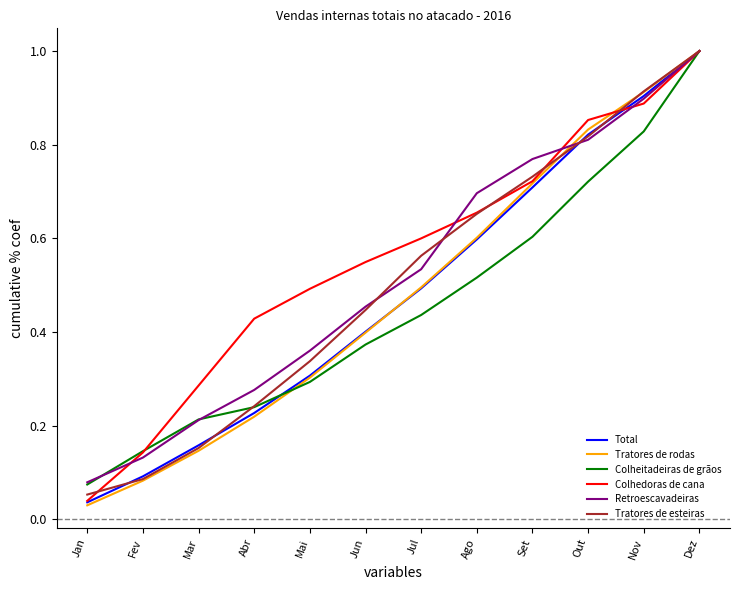

What is the total value across all series at Nov?

5.3